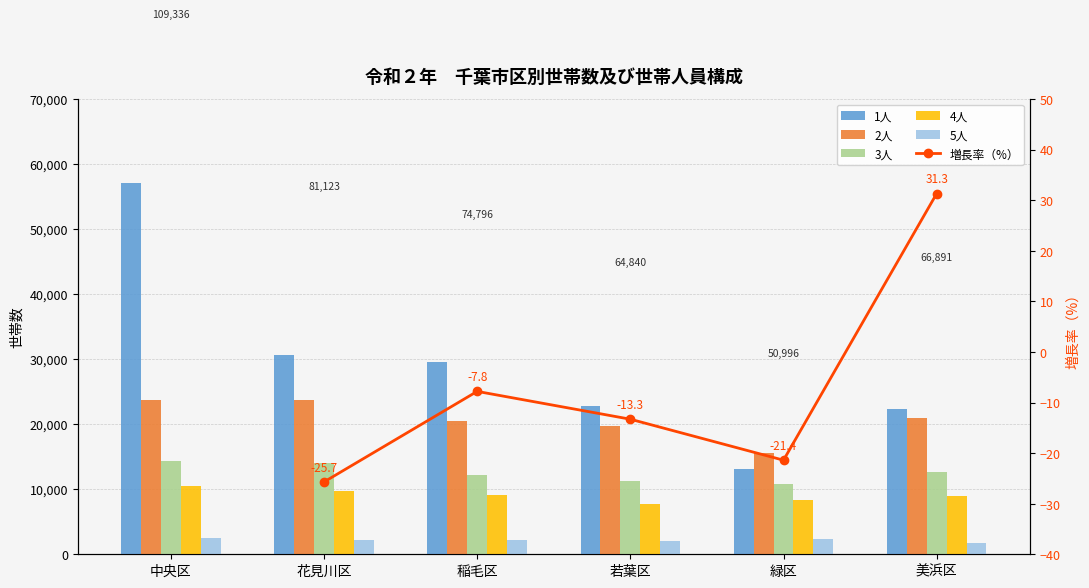

What is the minimum value shown in the chart?

1677